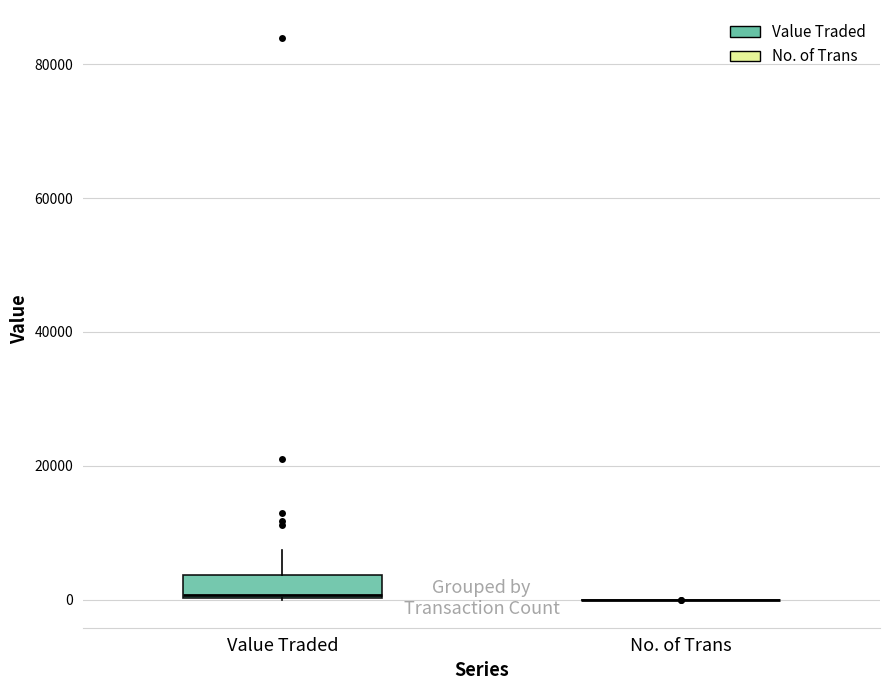

Comparing the boxes themselves (not the whiskers), which one is the tallest?

Value Traded